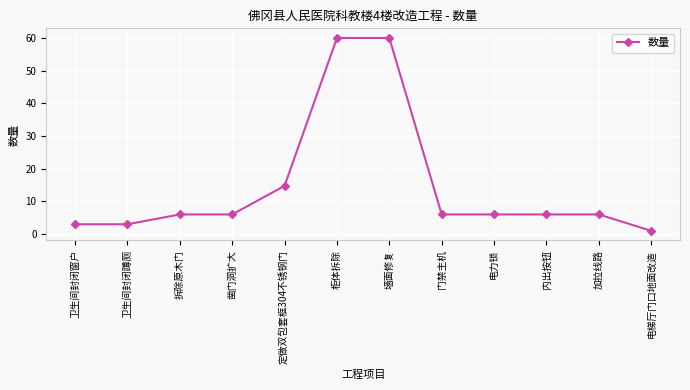

At which label is the value closest to 30?

定做双包套框304不锈钢门